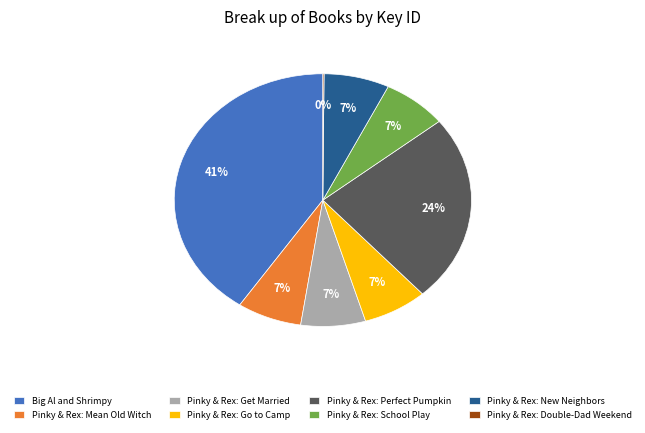

Approximately how many times larger is the value at Pinky & Rex: Perfect Pumpkin compared to Pinky & Rex: Go to Camp?

3.4